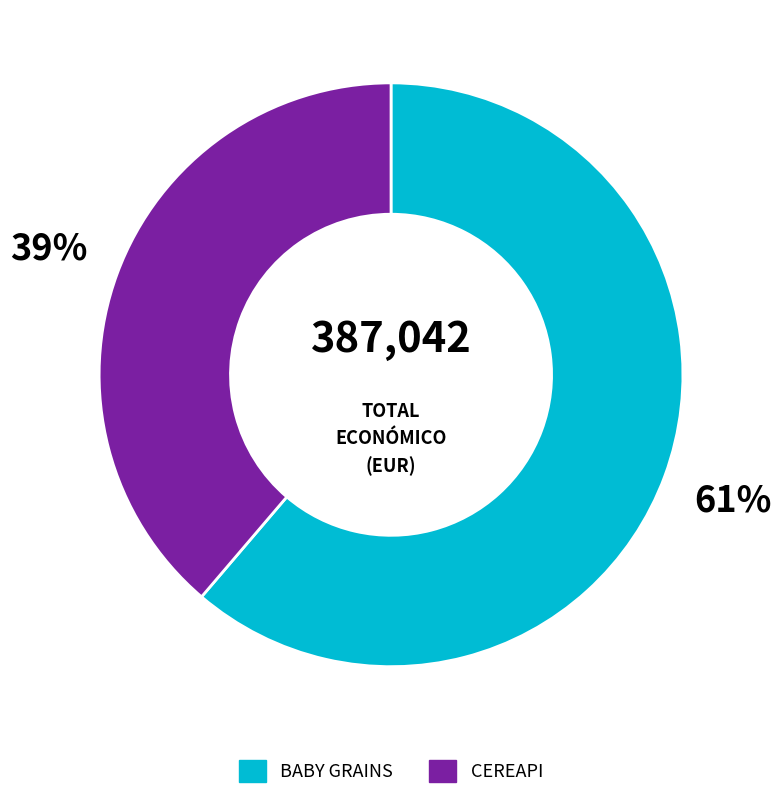

Combined, do CEREAPI and BABY GRAINS account for over 50%?

Yes